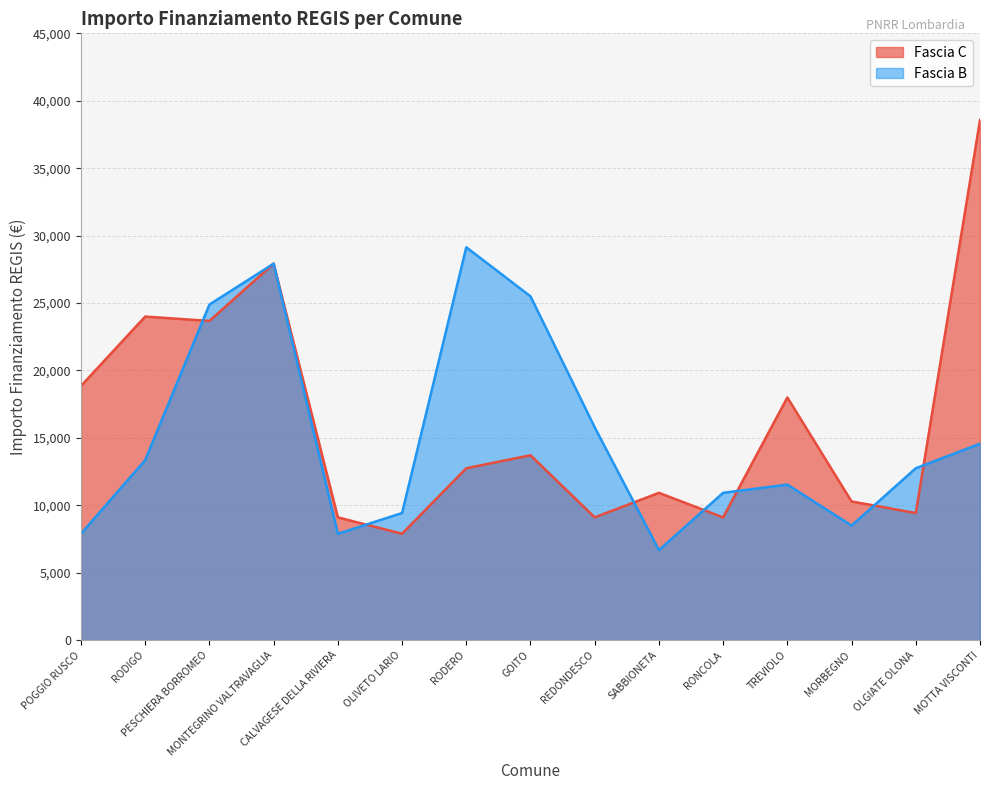

List the labels in order of Fascia B value, largest first.

RODERO, MONTEGRINO VALTRAVAGLIA, GOITO, PESCHIERA BORROMEO, REDONDESCO, MOTTA VISCONTI, RODIGO, OLGIATE OLONA, TREVIOLO, RONCOLA, OLIVETO LARIO, MORBEGNO, POGGIO RUSCO, CALVAGESE DELLA RIVIERA, SABBIONETA